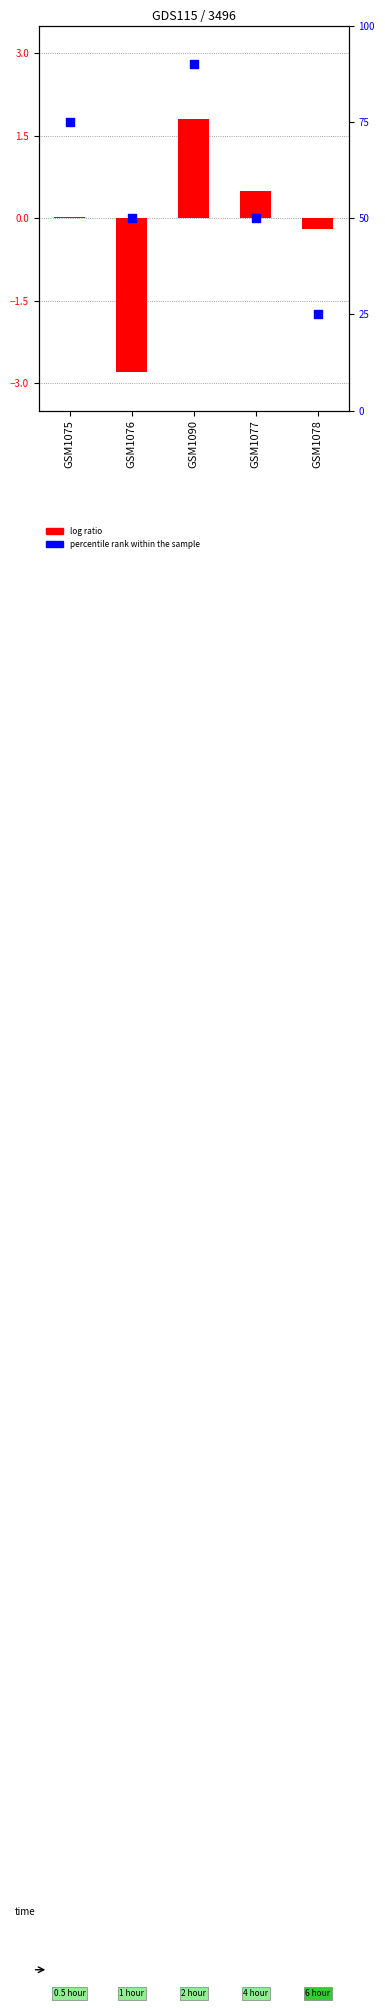

What is the total value across all series at GSM1077?

50.5